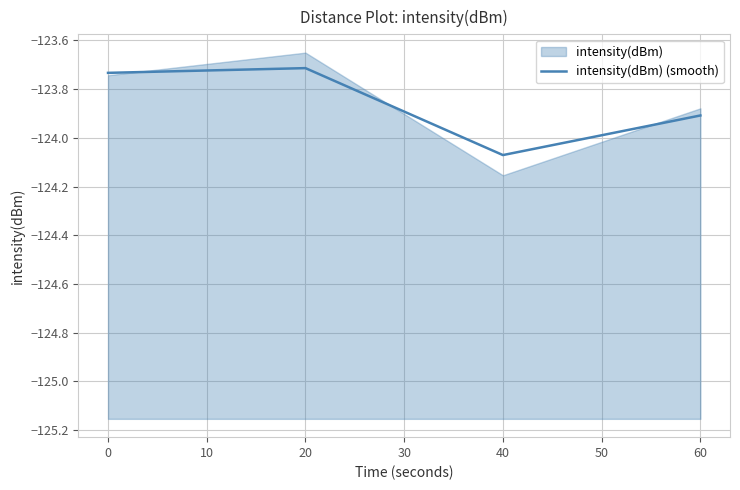

How many lines are shown in the chart?

1